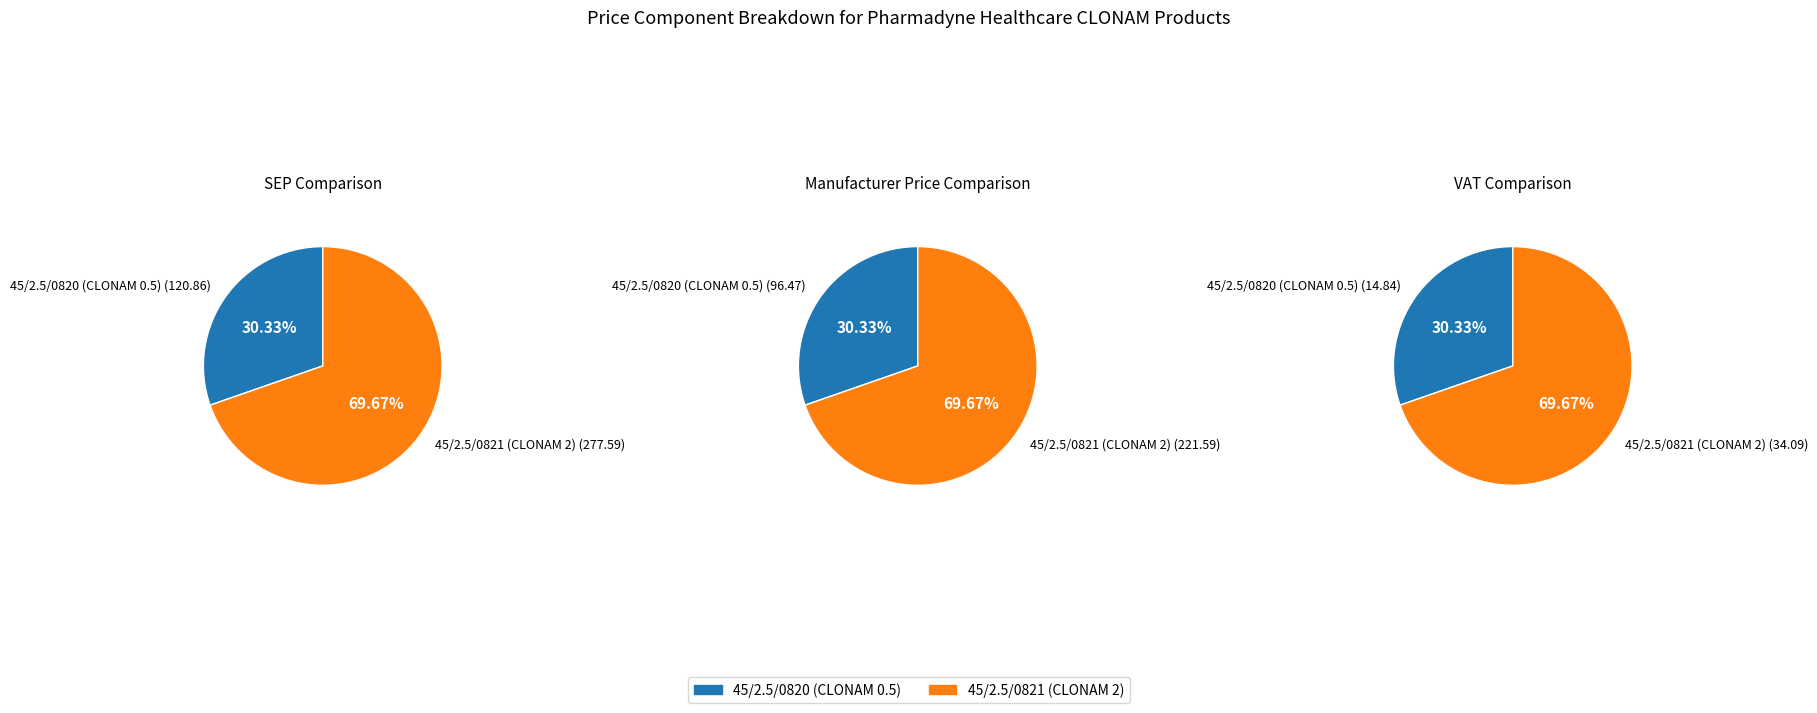

Does 45/2.5/0821 (CLONAM 2) represent more than half of the total?

Yes